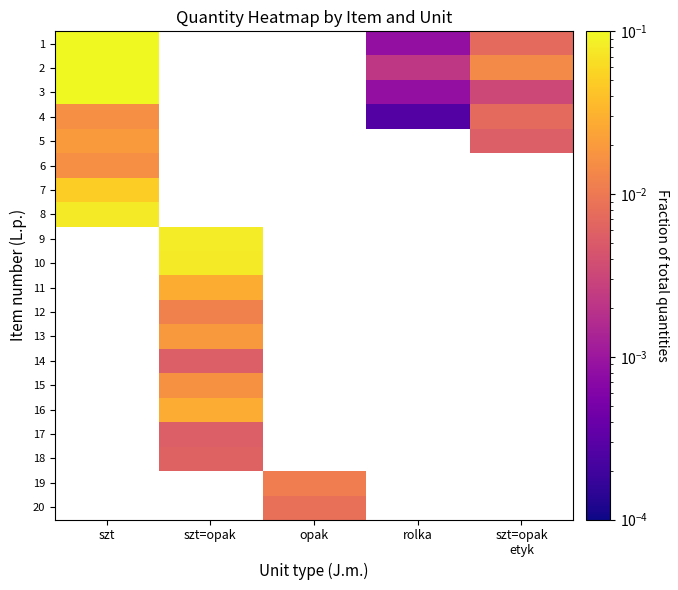

Which series has the widest spread of values?

2